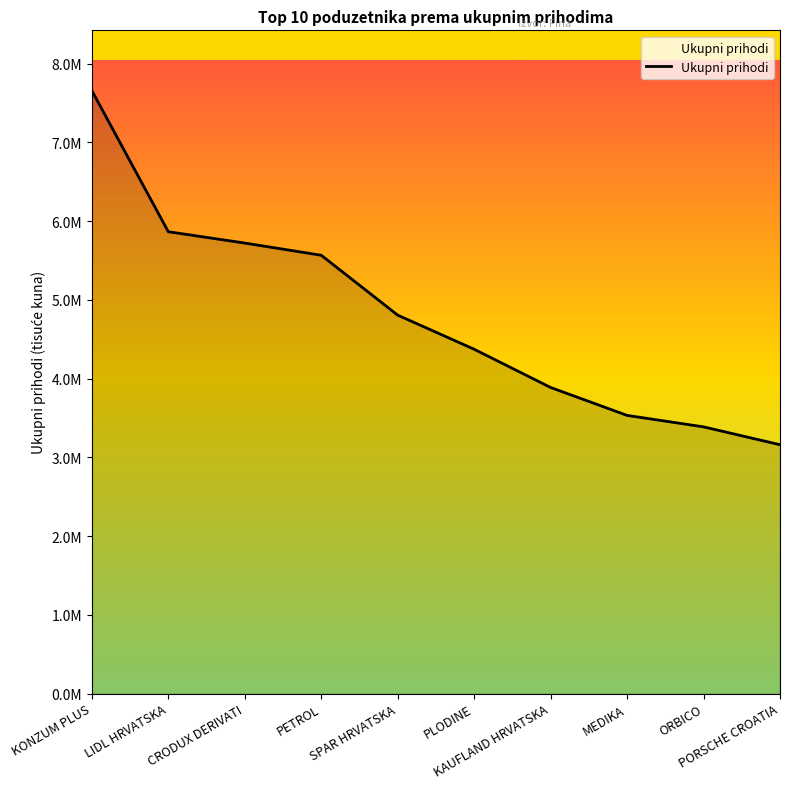

What position from the right is CRODUX DERIVATI?

8